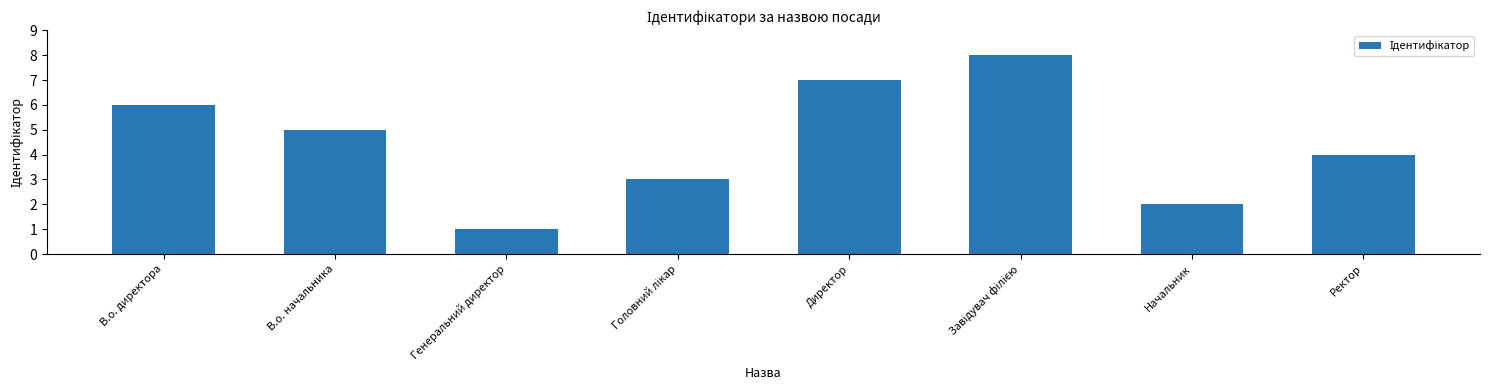

What is the difference between the maximum and minimum values?

7